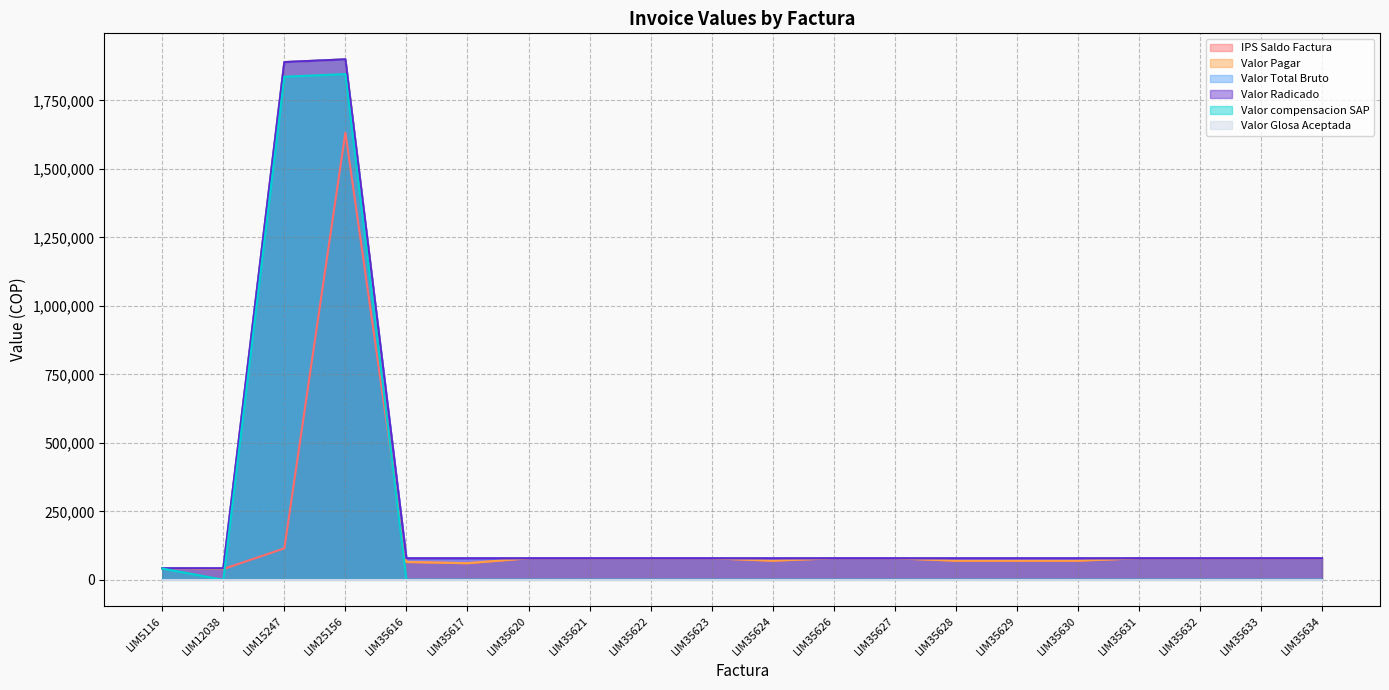

True or false: Valor Pagar and IPS Saldo Factura intersect in this chart.

False